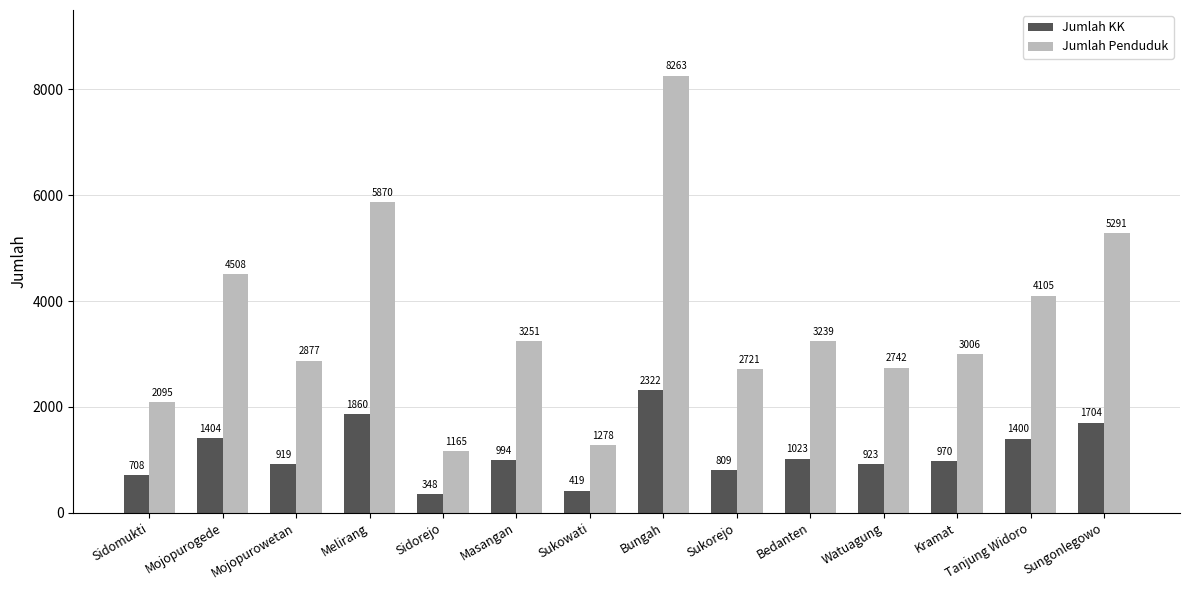

What is the sum of the Jumlah Penduduk values at Masangan and Watuagung?

5993